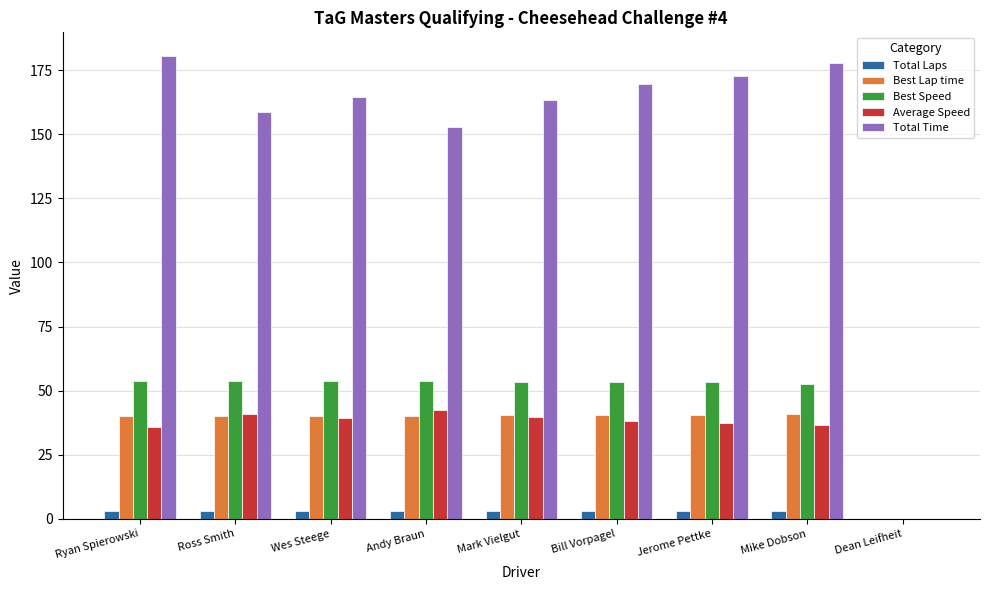

Count the Total Laps values in the range 3 to 4.

8